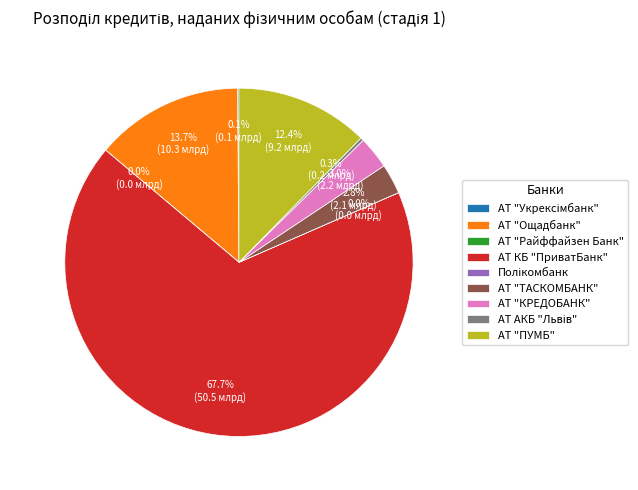

Is the sum of АТ "КРЕДОБАНК" and АТ "Ощадбанк" greater than half?

No